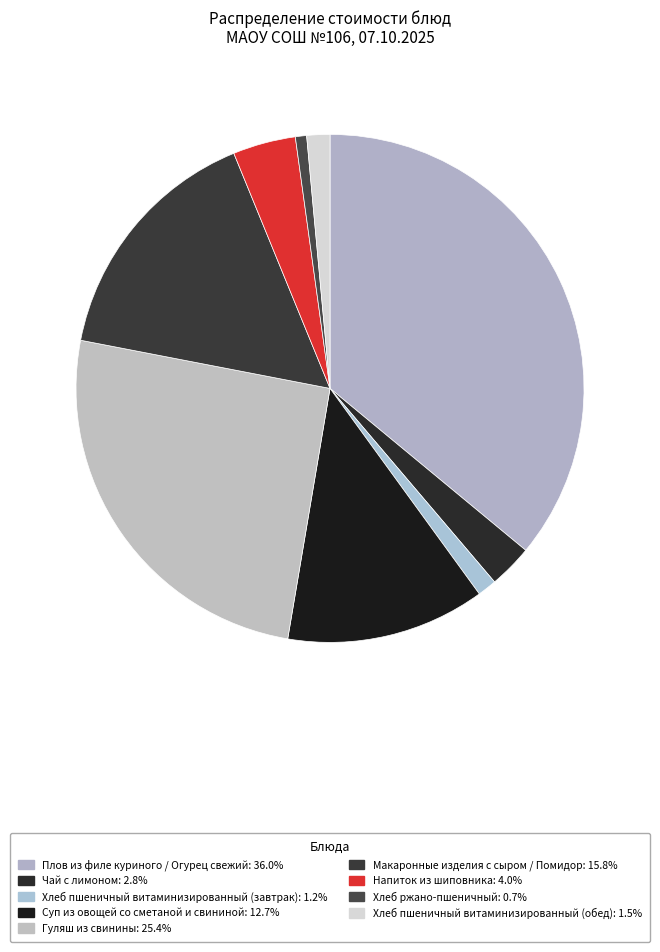

How many slices are in this pie chart?

9